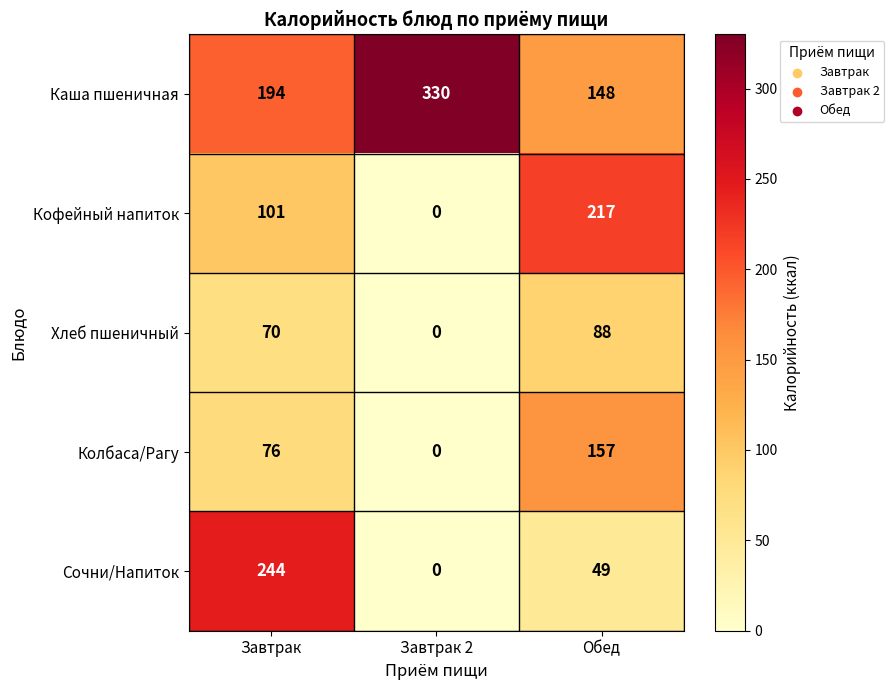

Count the Колбаса/Рагу values in the range 0 to 157.

3